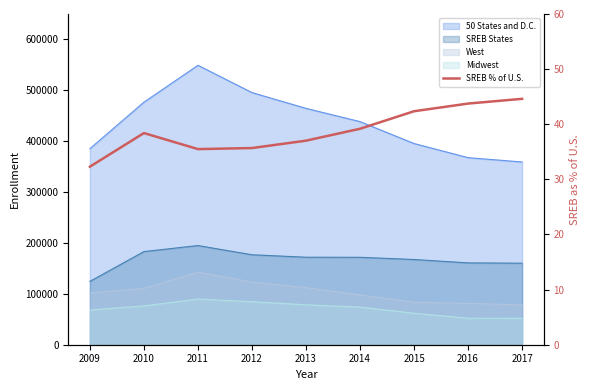

What is the value of the 5th point from the left?

37.0